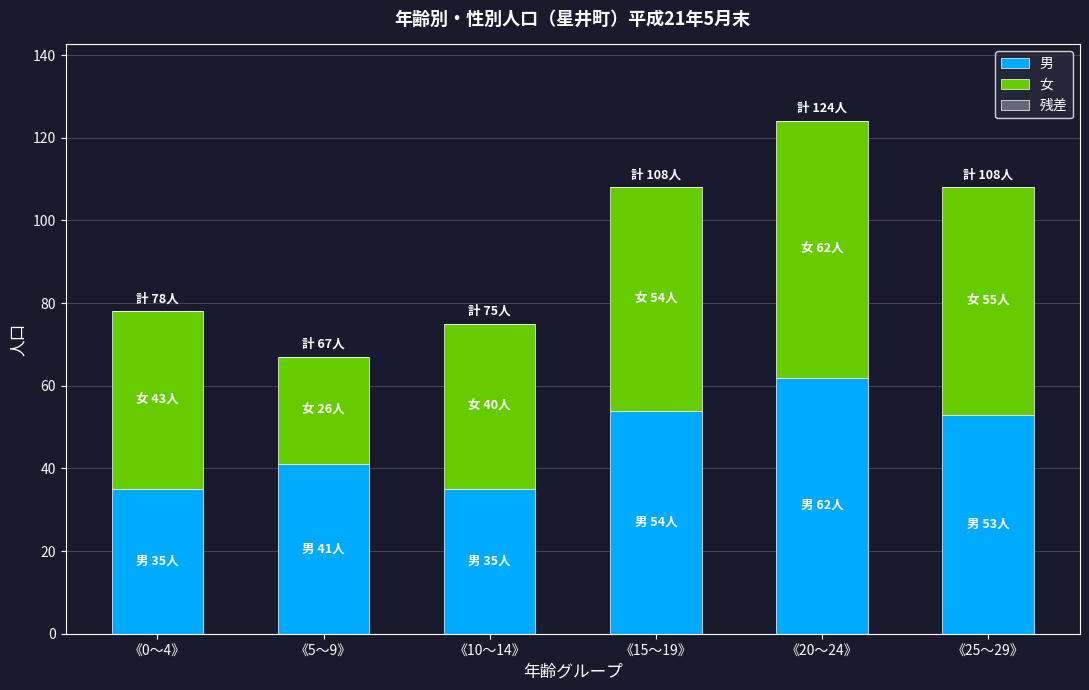

Reading left to right, list the values for the 男 series.

《0～4》=35	《5～9》=41	《10～14》=35	《15～19》=54	《20～24》=62	《25～29》=53